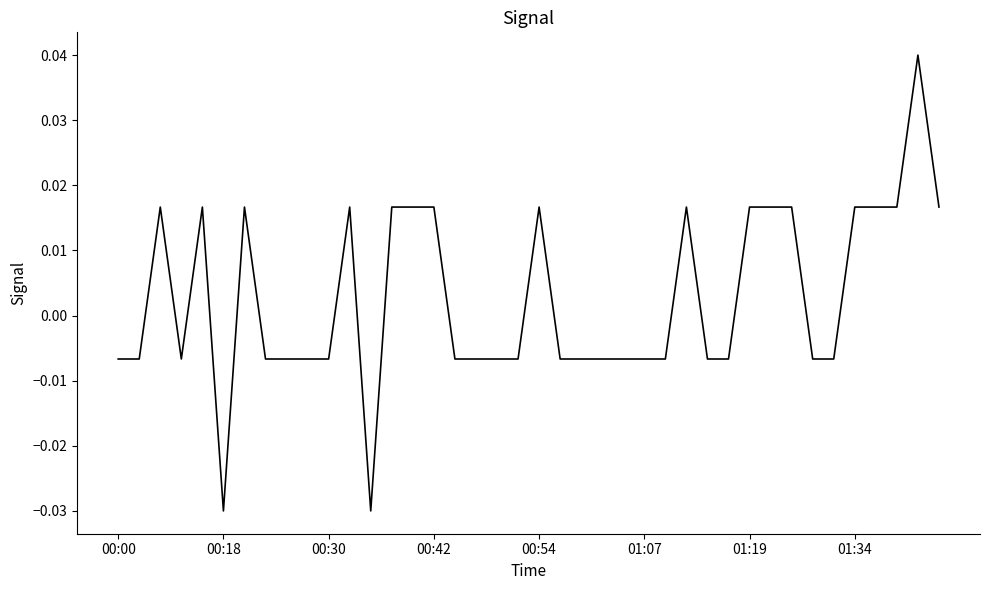

Does the chart have visible grid lines?

No